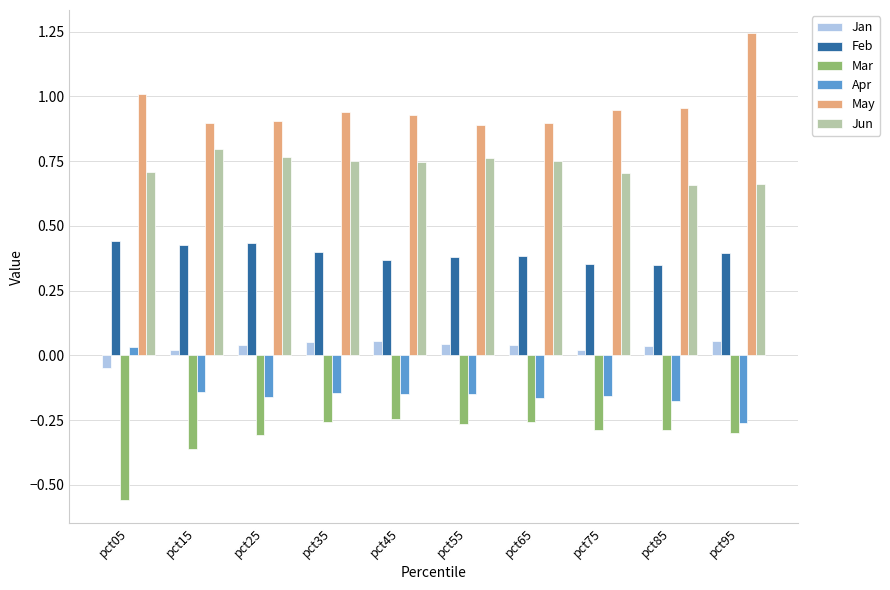

Which series has the largest total across all categories?

May